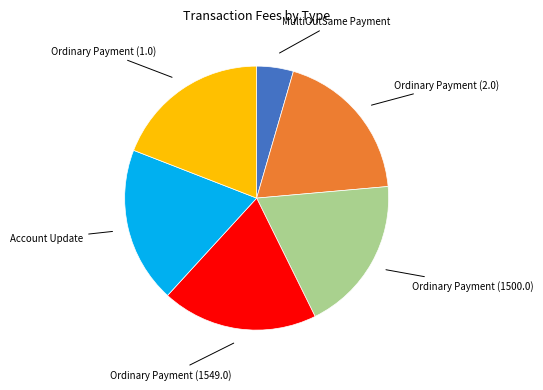

Does any single category account for the majority?

No